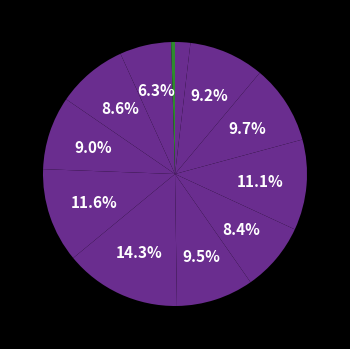

How many segments does this pie chart have?

12